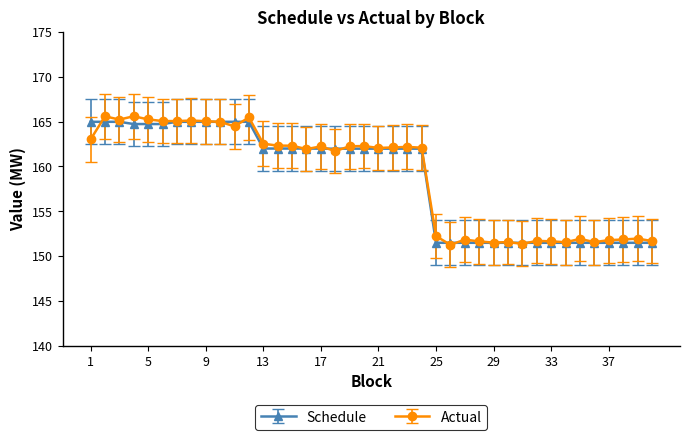

What is the value of the Schedule point at the 33rd from the left?

151.5